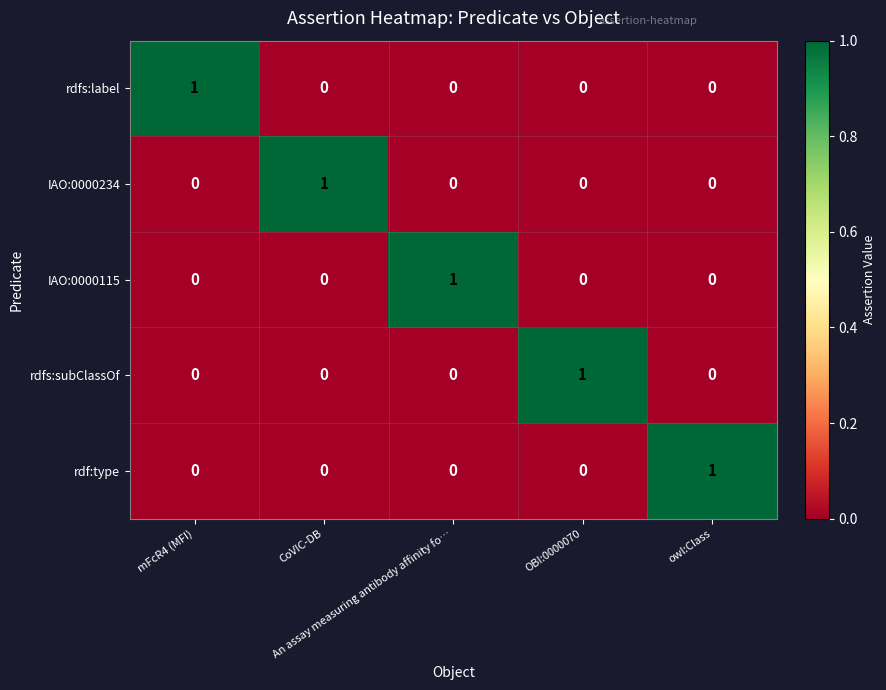

Count the IAO:0000115 values in the range 0 to 1.

5